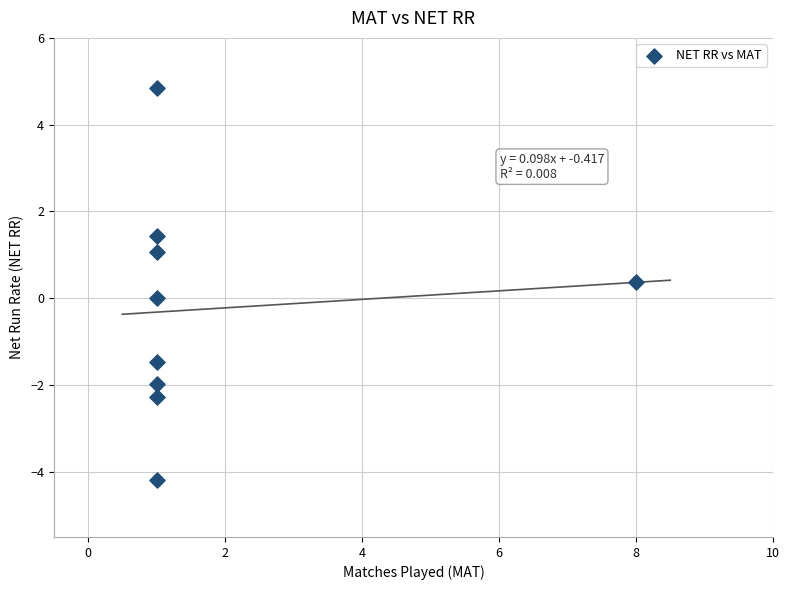

What is the range of X values (max minus min)?

7.0